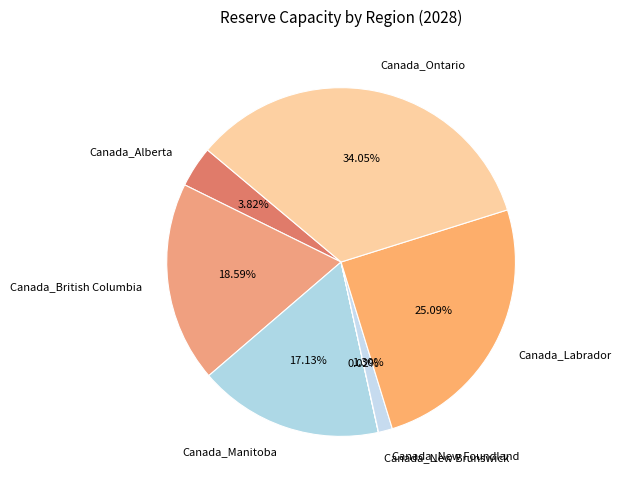

What portion of the pie excludes Canada_Manitoba?

82.9%